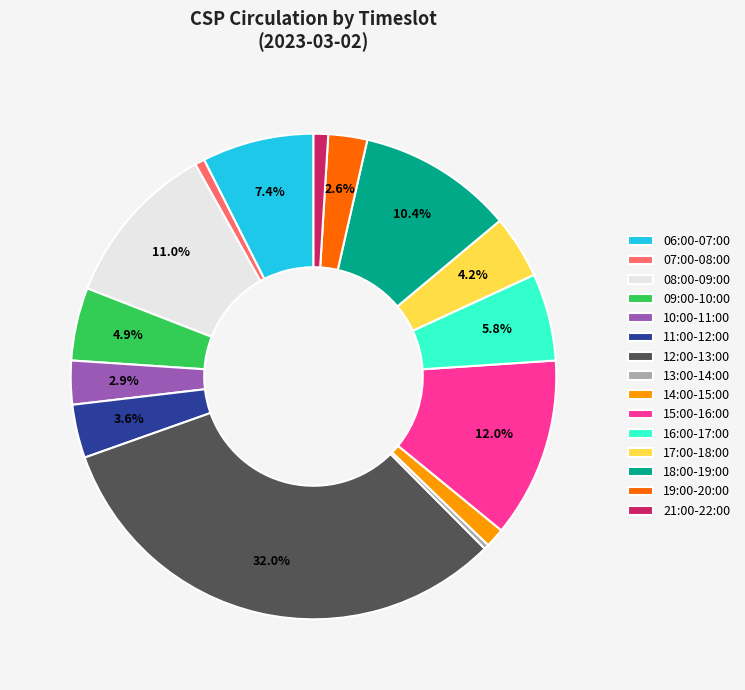

Does any single category account for the majority?

No